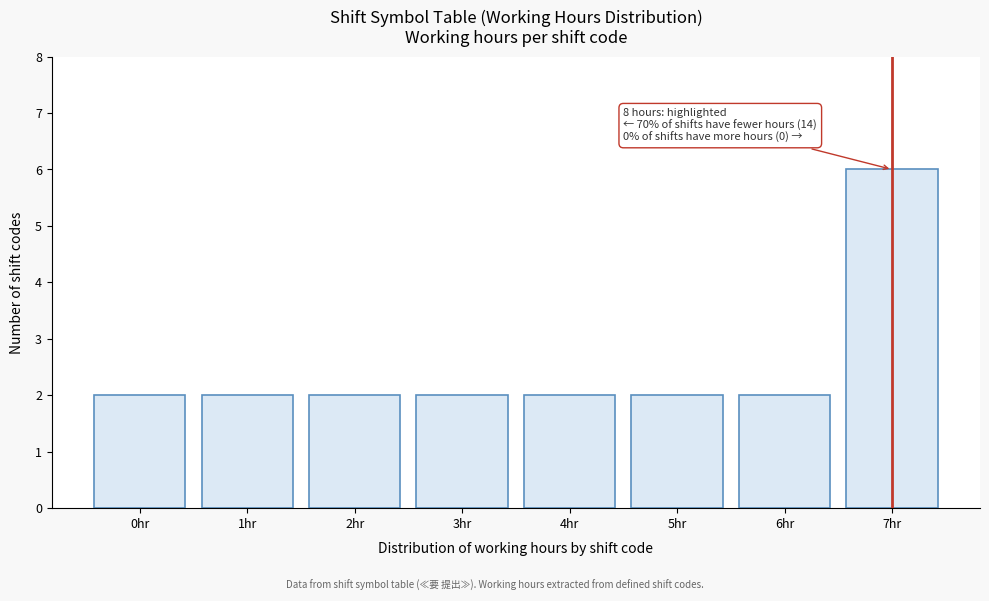

Reading left to right, extract all data points from this chart.

0hr=2	1hr=2	2hr=2	3hr=2	4hr=2	5hr=2	6hr=2	7hr=6